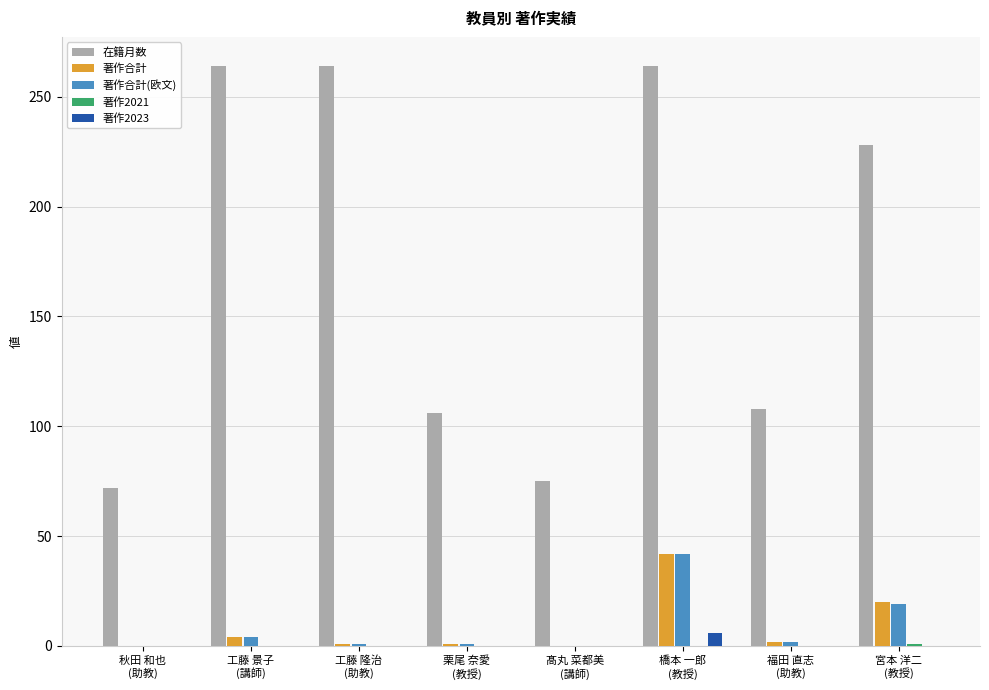

Count the number of categories in the chart.

8